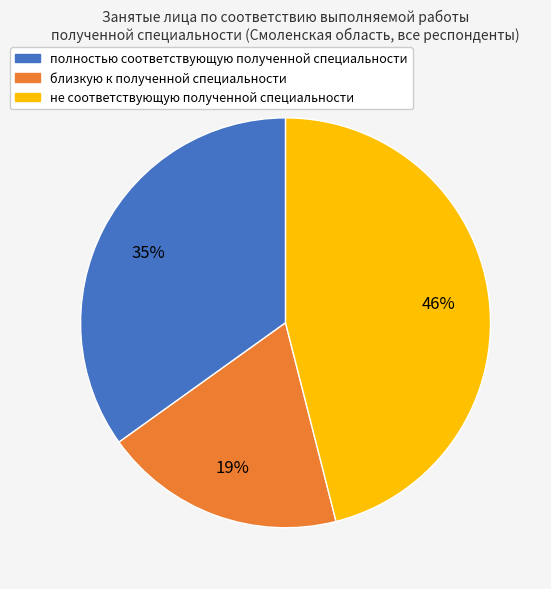

Is it true that близкую к полученной специальности is 11% of the pie?

False